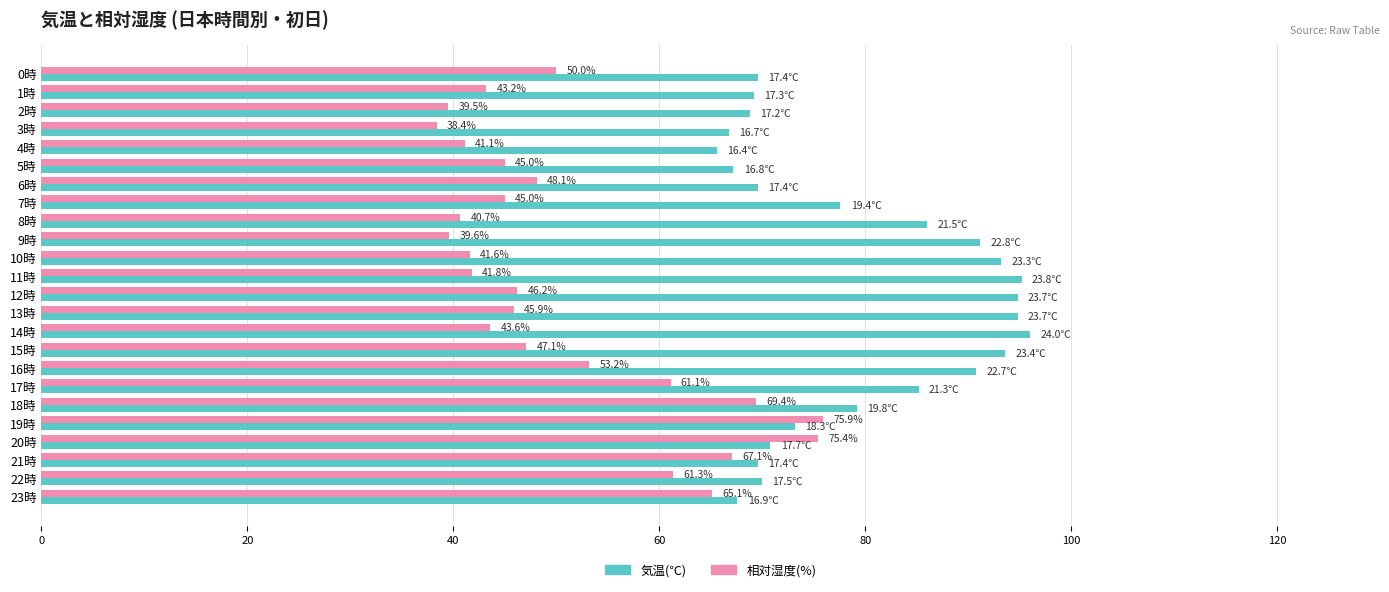

Which series has the largest range (max minus min)?

相対湿度(%)